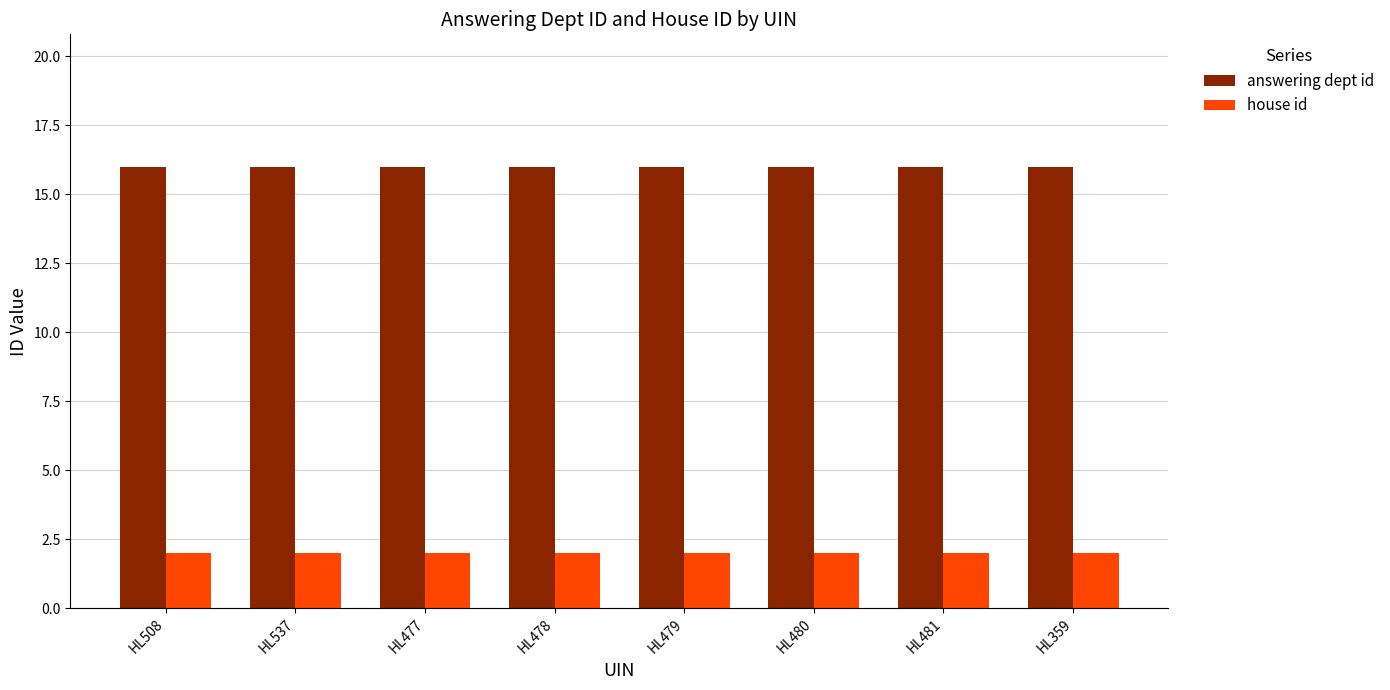

What is the lowest value of the answering dept id series?

16